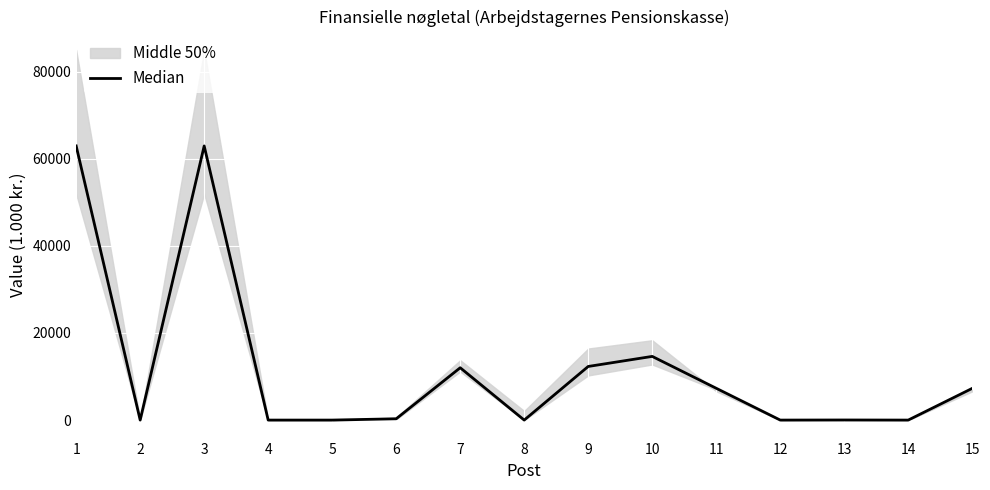

True or false: the data shows 7280 at 15.

True